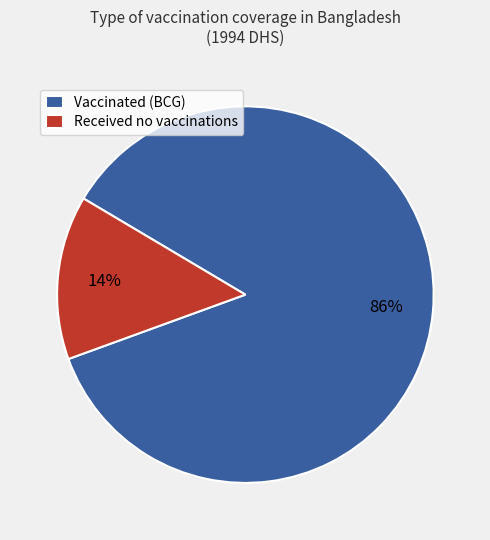

To the nearest percent, what percentage of the pie is Received no vaccinations?

14%